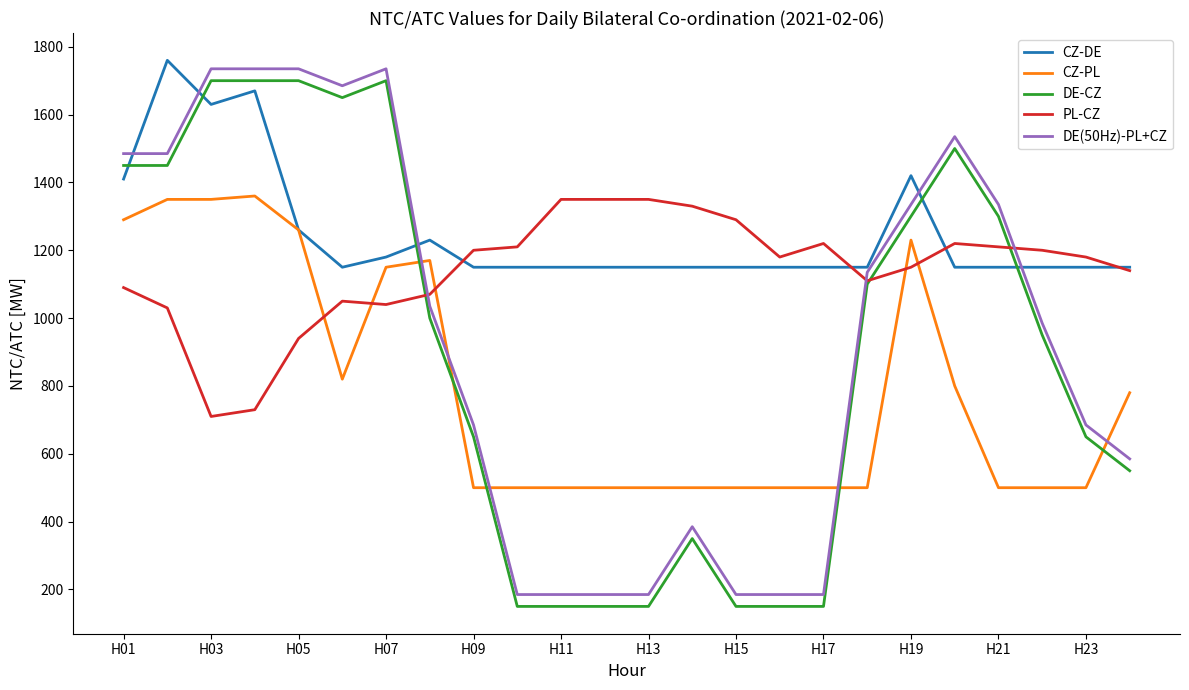

Which series has the largest total across all categories?

CZ-DE